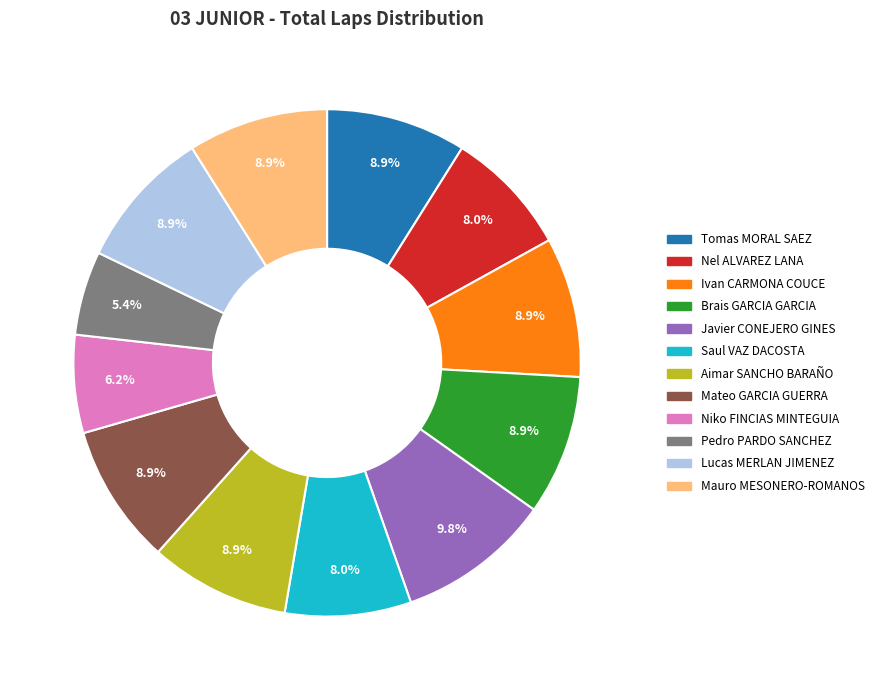

What is the total percentage of Ivan CARMONA COUCE and Lucas MERLAN JIMENEZ?

17.9%